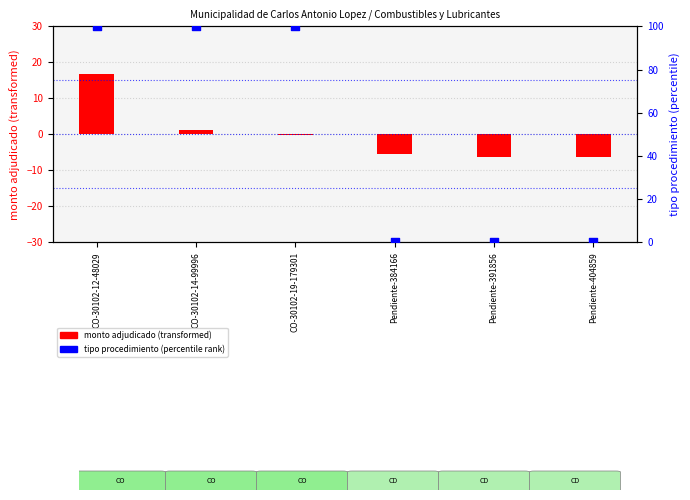

What is the change in value from CO-30102-14-99996 to Pendiente-384166?

-100